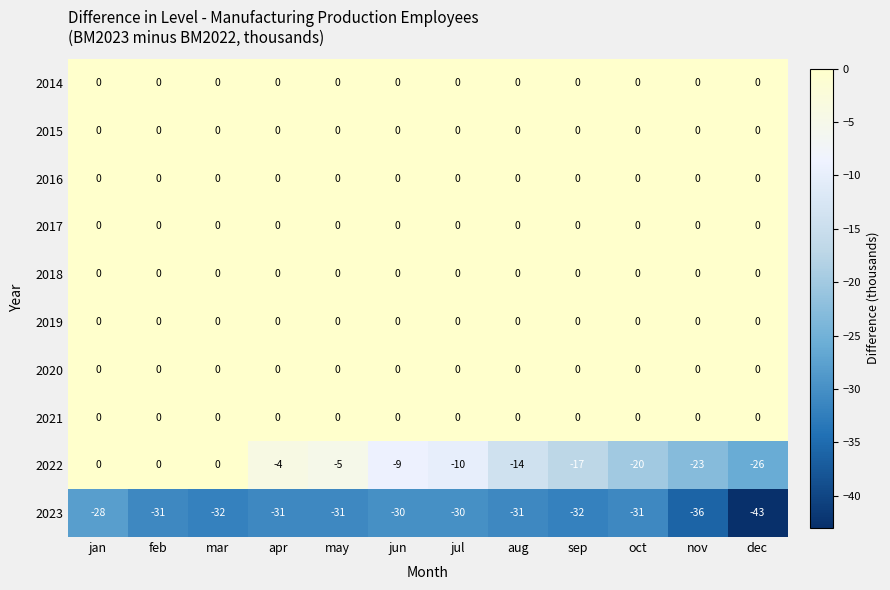

Count the number of data series in this chart.

10